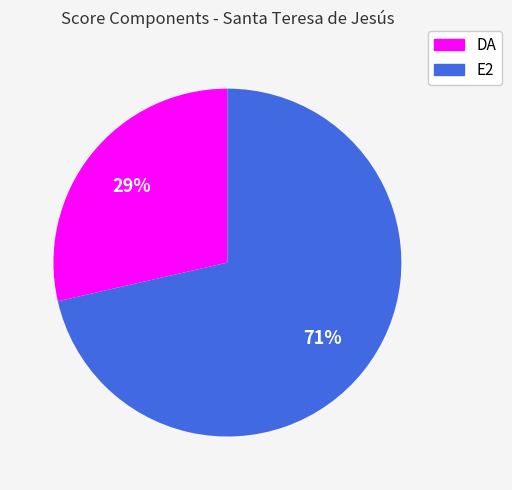

The E2 slice represents 57% of the pie. True or false?

False